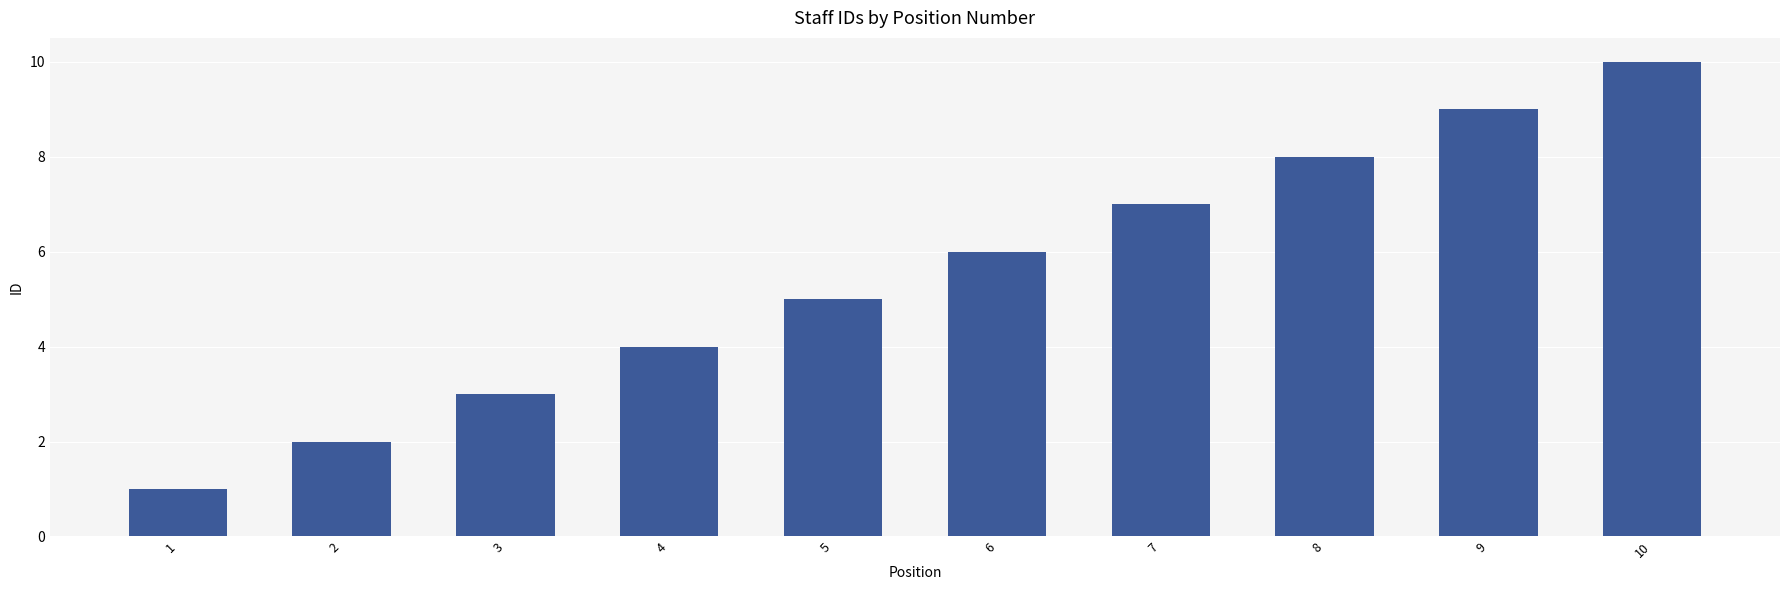

Between 4 and 8, which is larger?

8